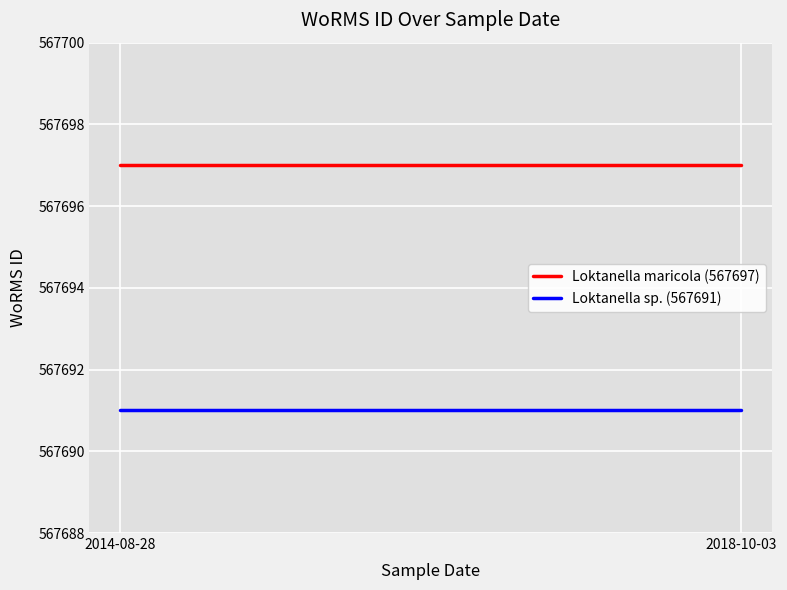

The Loktanella sp. (567691) series shows 253091 at 2014-08-28. True or false?

False